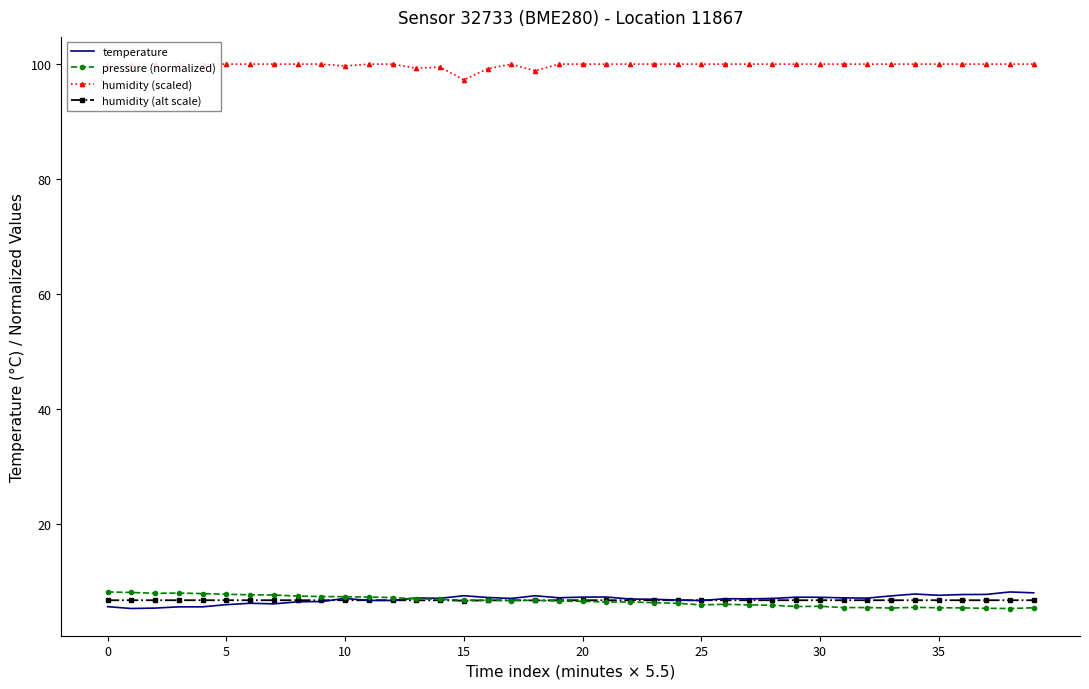

What is the minimum value shown in the chart?

5.2